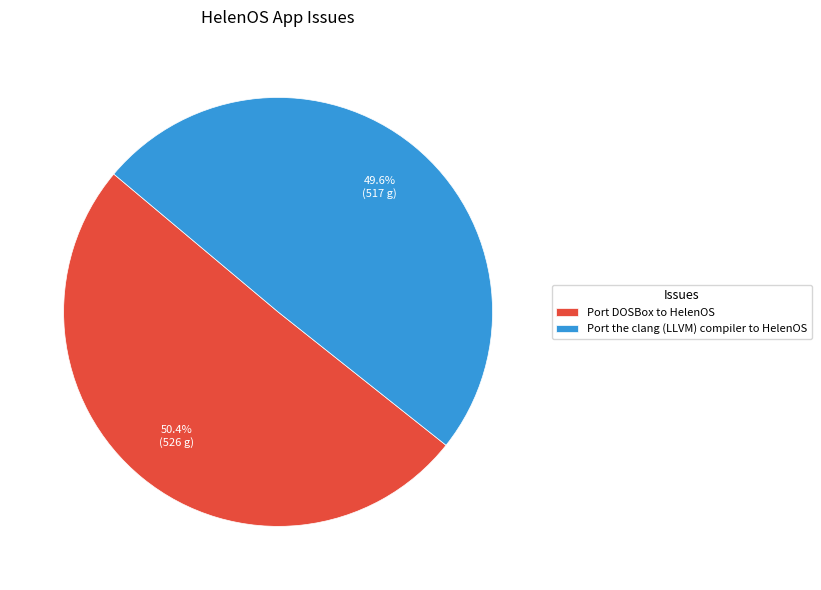

The Port DOSBox to HelenOS slice represents 50% of the pie. True or false?

True